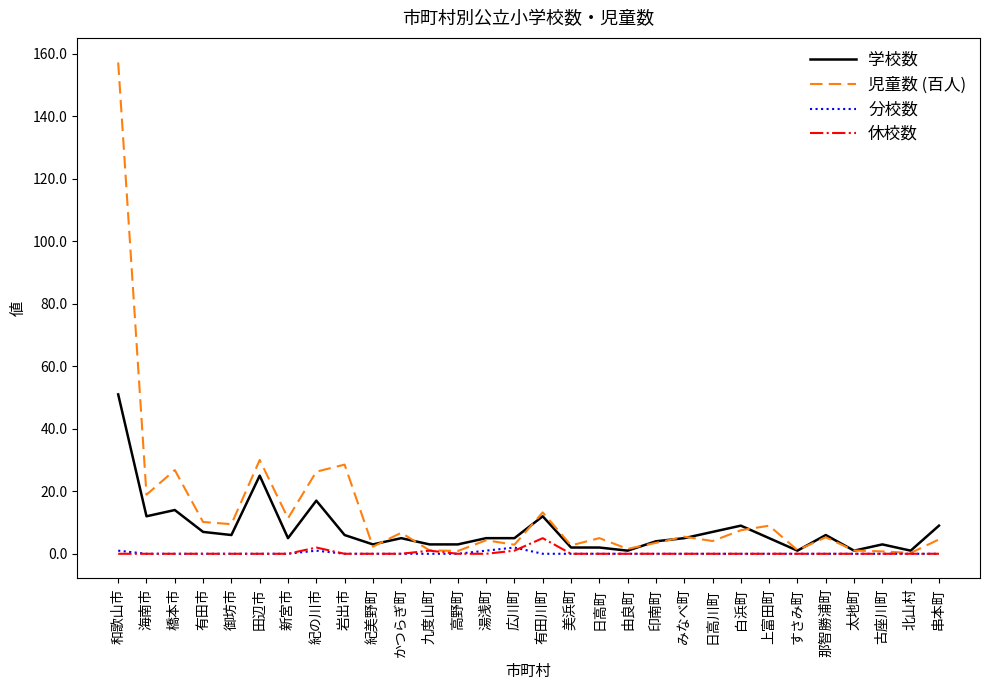

Which series changed the most between 橋本市 and 古座川町?

児童数 (百人)